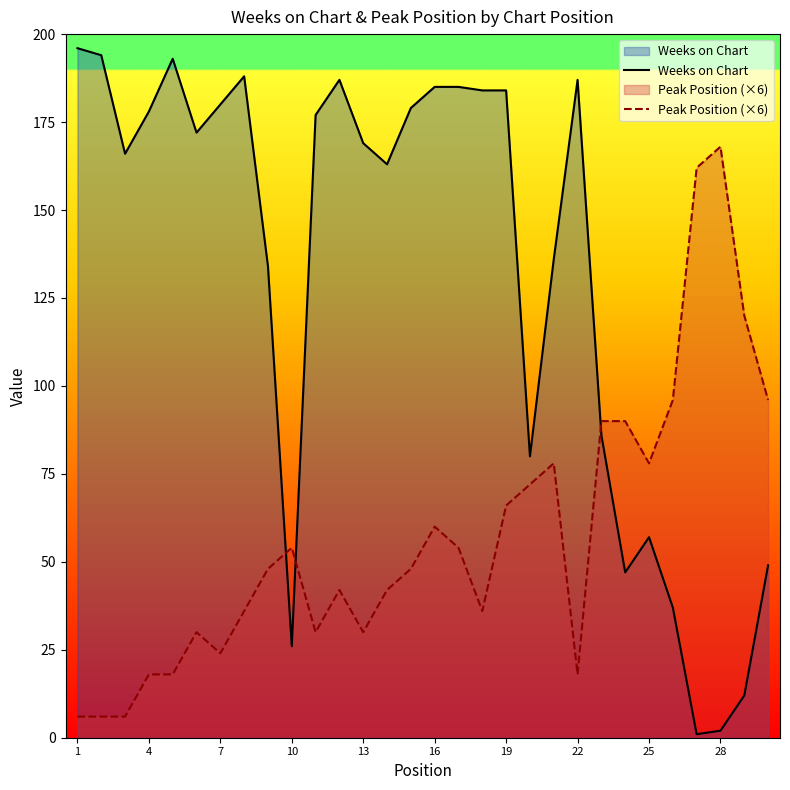

Which series has the widest spread of values?

Weeks on Chart